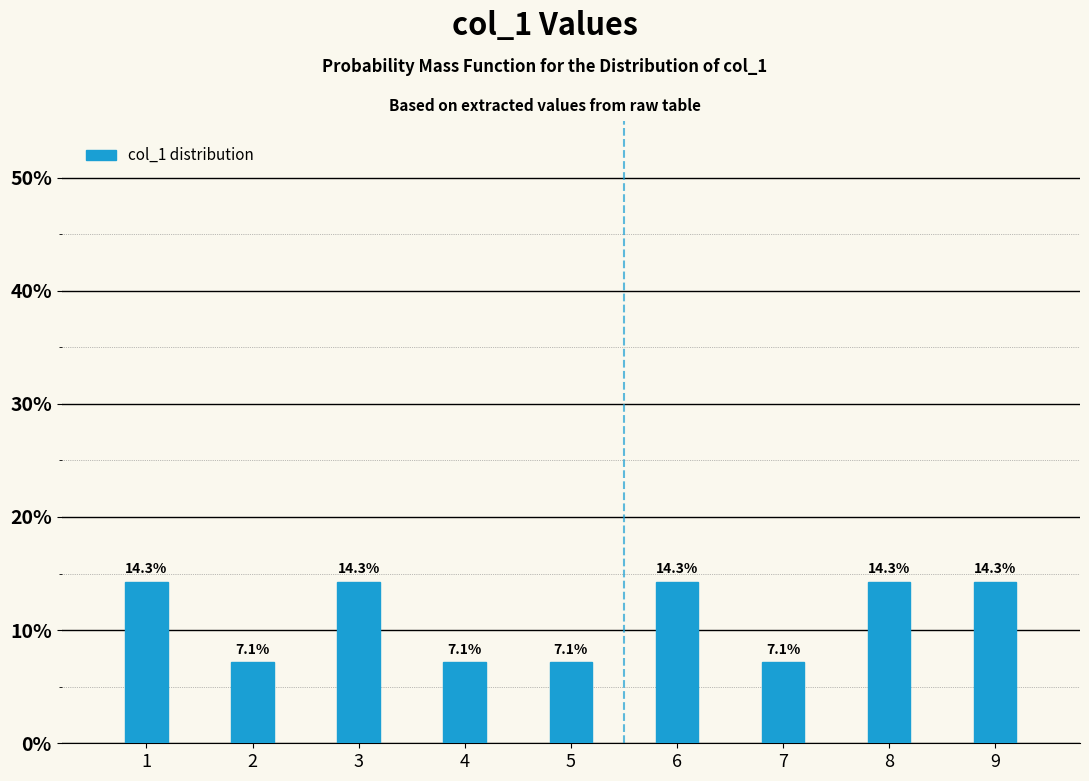

Reading left to right, transcribe all the data shown in this chart.

14.3	7.1	14.3	7.1	7.1	14.3	7.1	14.3	14.3